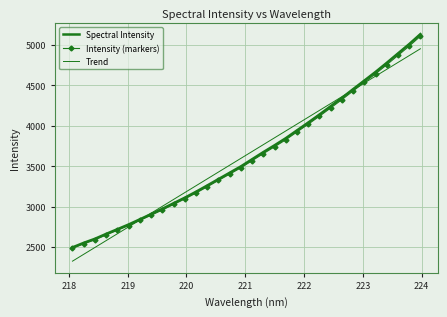

At how many categories does at least one series exceed 2391?

32